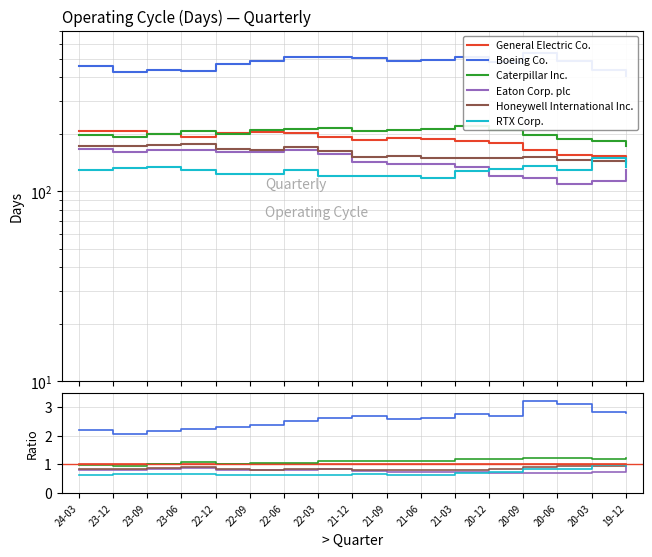

Rank the series at 22-09 from lowest to highest value.

RTX Corp., Eaton Corp. plc, Honeywell International Inc., General Electric Co., Caterpillar Inc., Boeing Co.